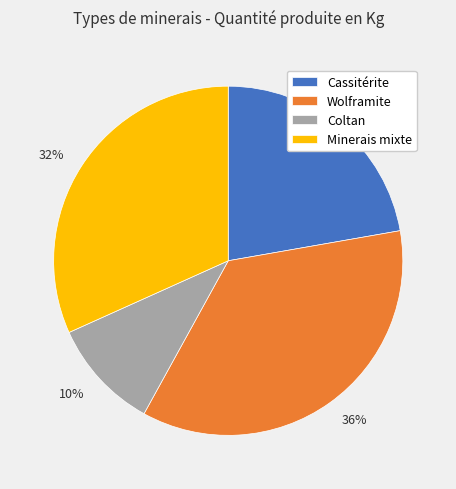

Combined, do 22% and 10% account for over 50%?

No